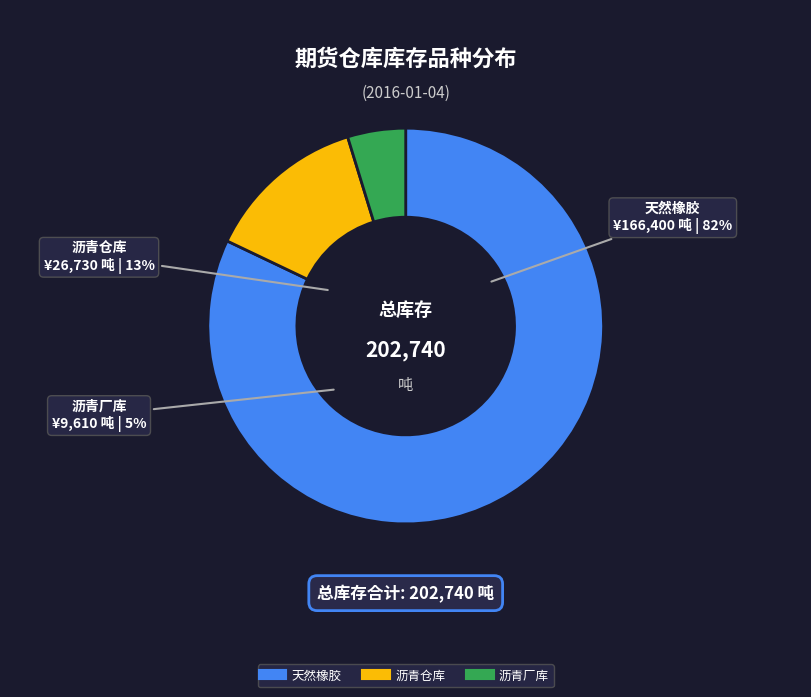

To the nearest percent, what percentage of the pie is 沥青厂库?

5%